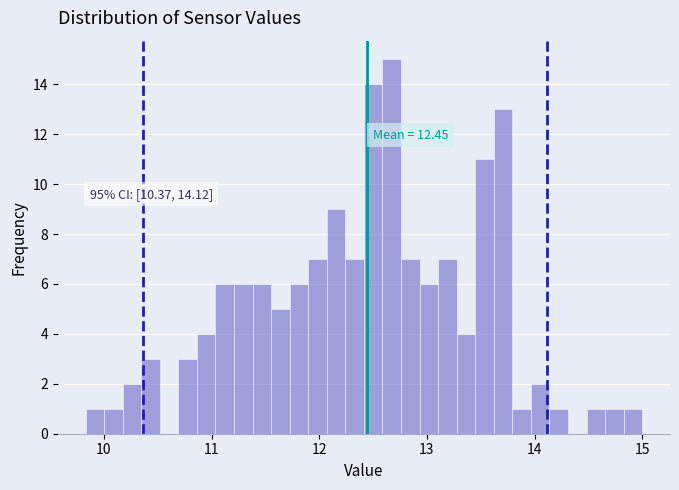

Read against the x-axis, roughly where is the centre of the tallest bar?

12.7